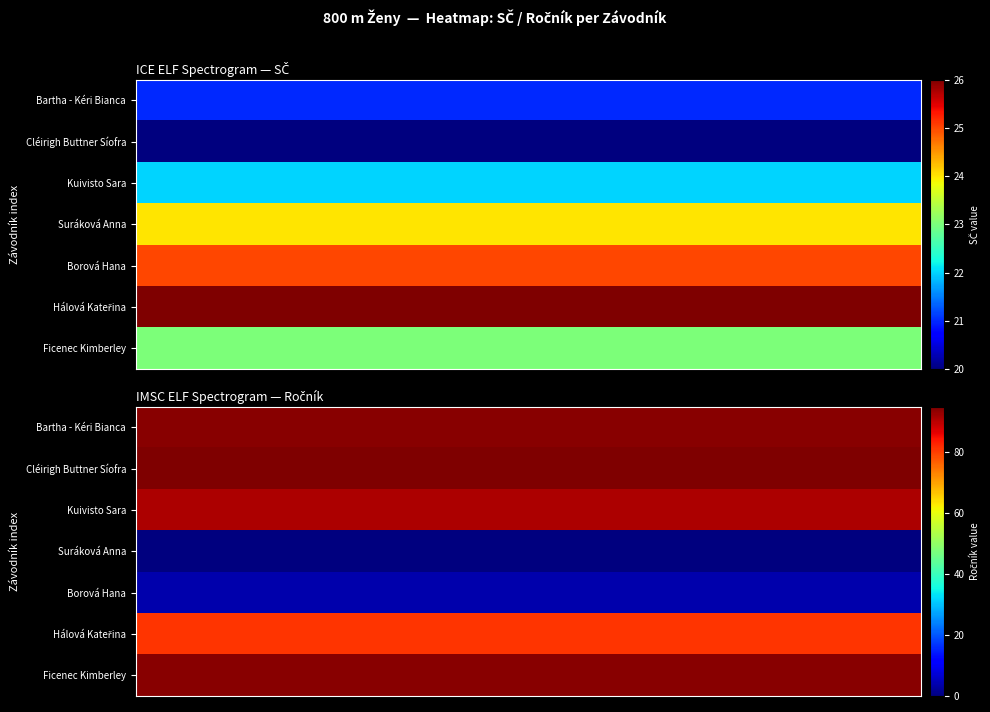

How many distinct data groups are displayed?

7